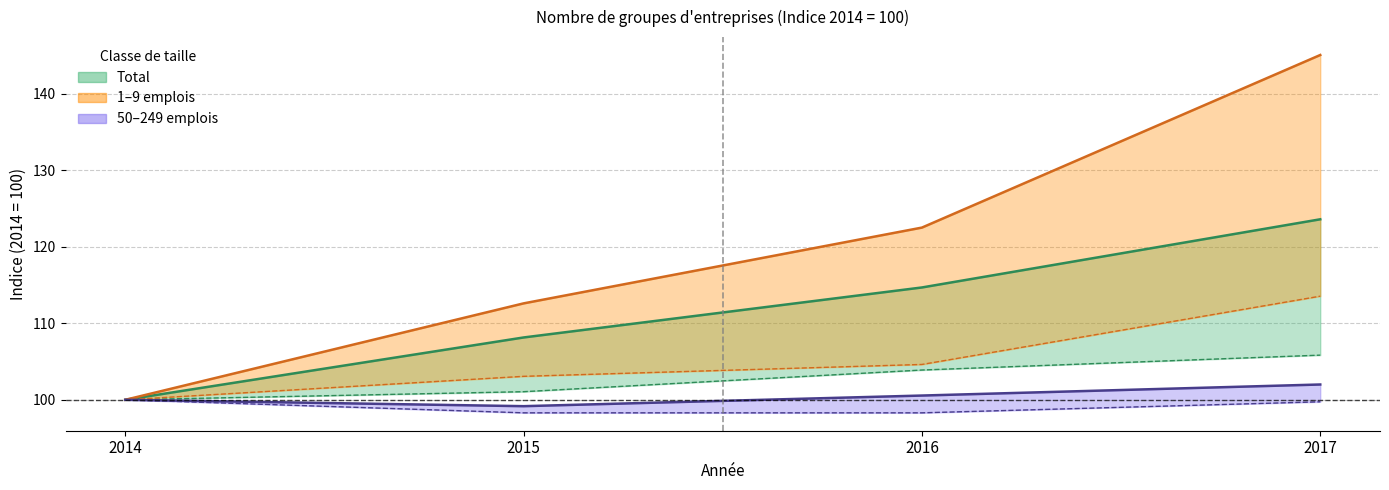

What is the total value across all series at 2015?

319.9